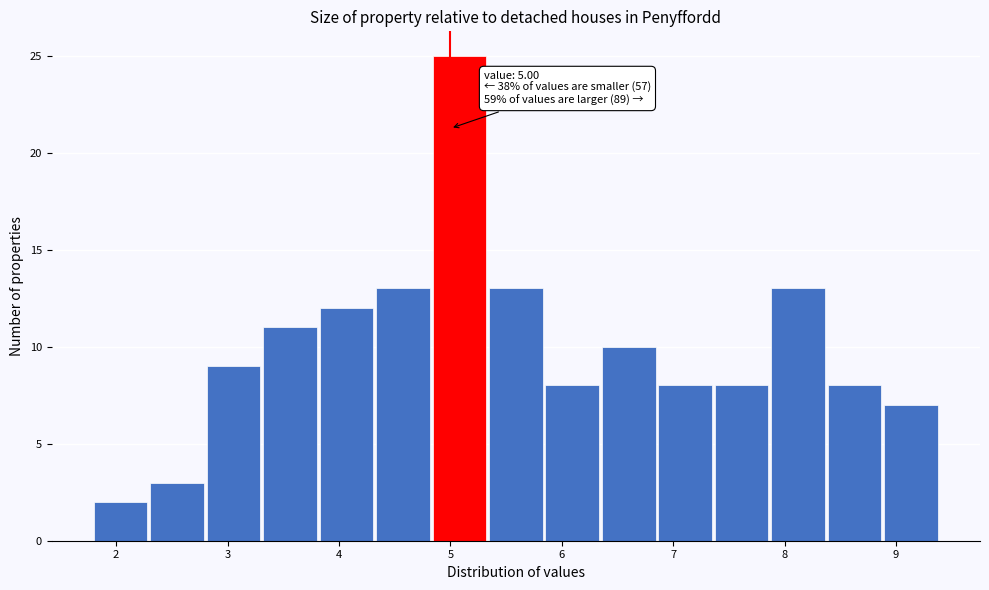

Over which range of the x-axis is the bar tallest?

4.8 to 5.3